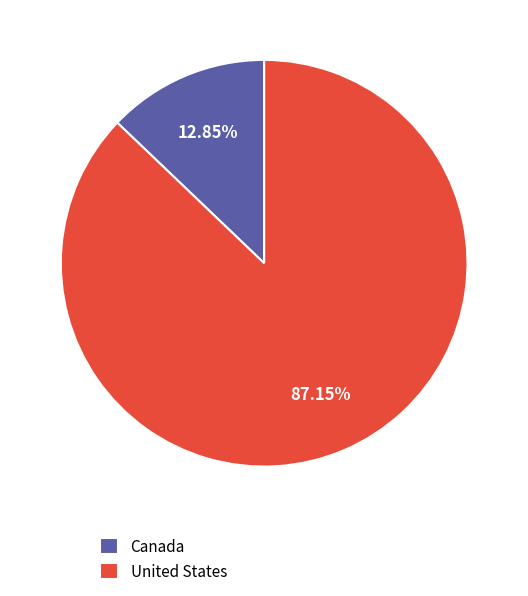

Is the sum of United States and Canada greater than half?

Yes